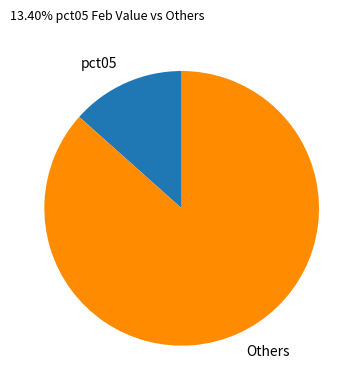

The Others slice represents 96% of the pie. True or false?

False